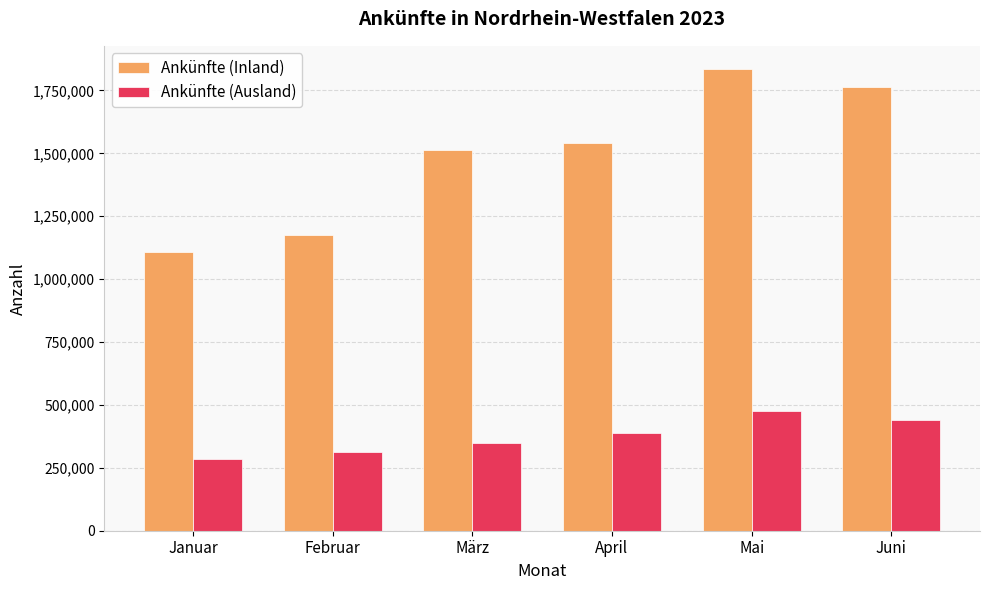

Reading left to right, list all the values displayed in this chart.

Ankünfte (Inland): 1107797	1174884	1511846	1542610	1835767	1765031
Ankünfte (Ausland): 285750	313215	350005	387585	476231	440009